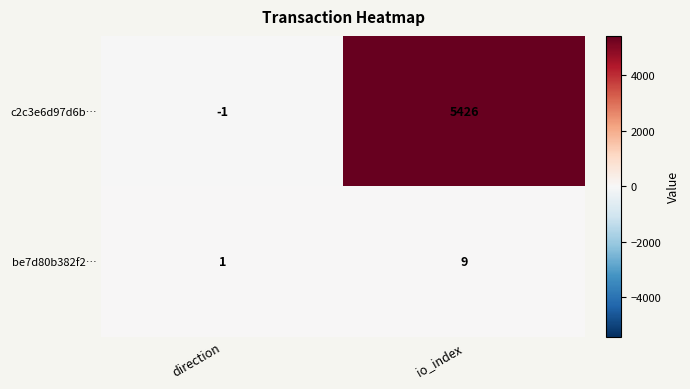

List the series in order of their overall mean, highest first.

c2c3e6d97d6b…, be7d80b382f2…